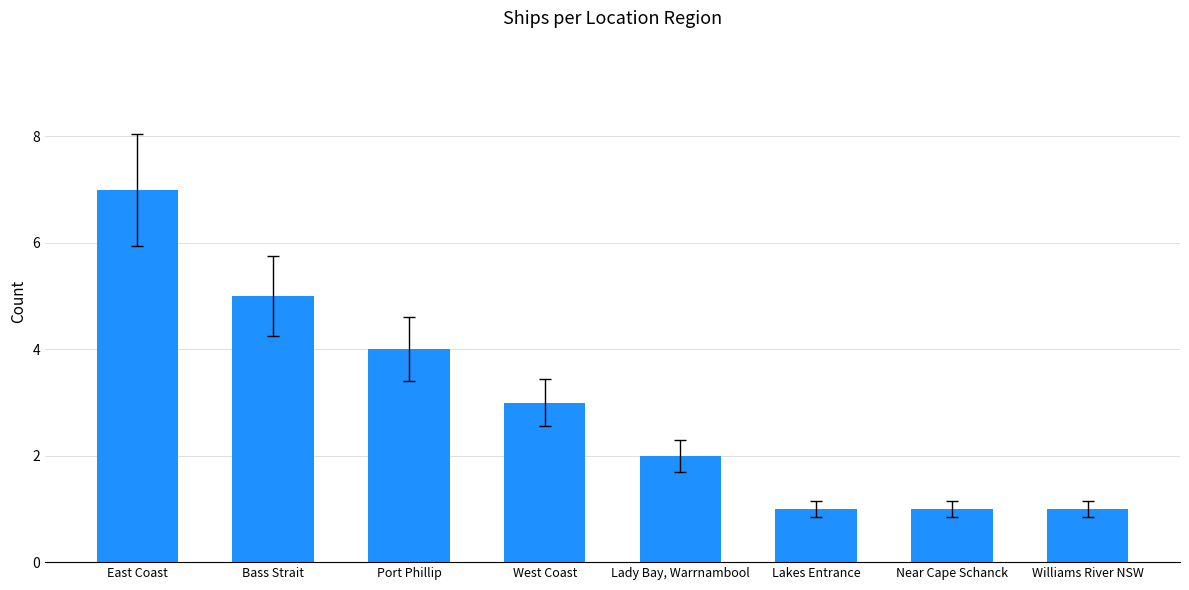

At which label is the value closest to 4?

Port Phillip